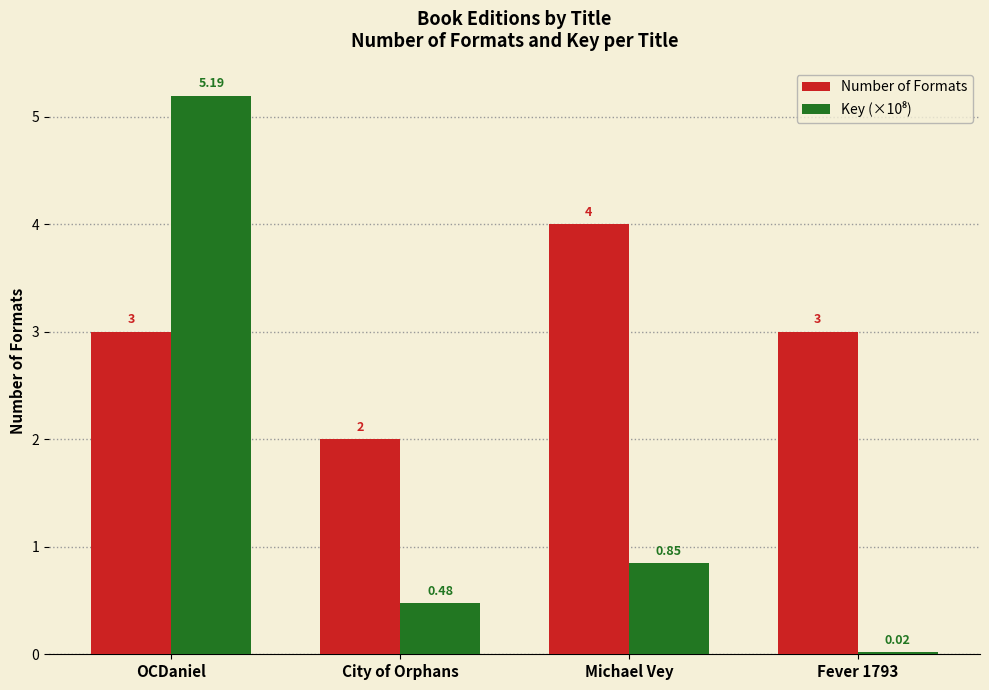

What is the difference between the highest and lowest values at Fever 1793?

3.0